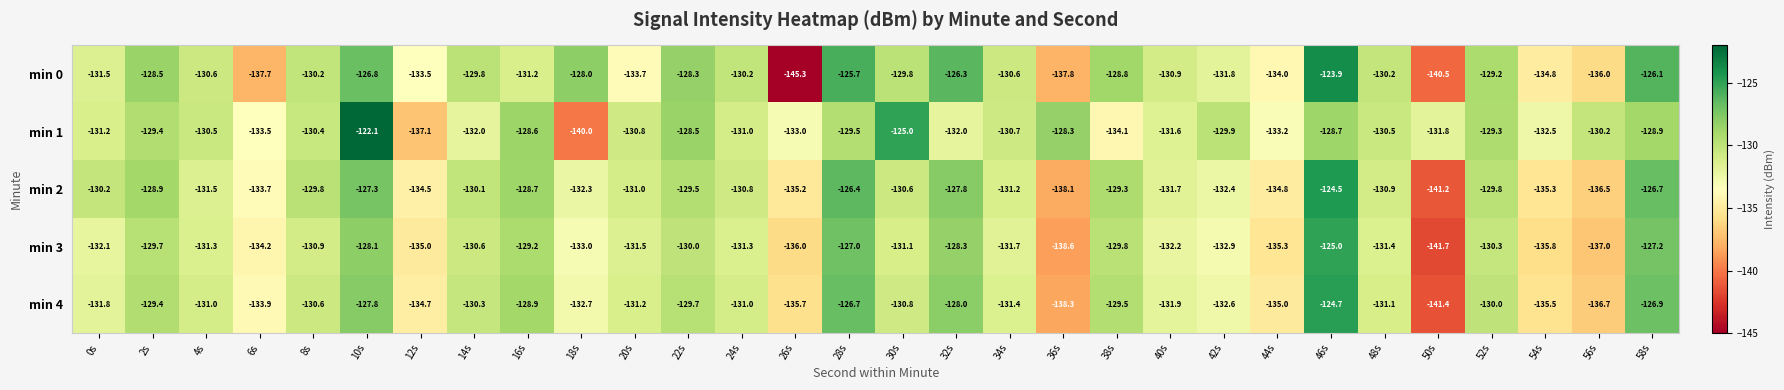

Is it true that min 0 equals -131.5 at 0s?

True